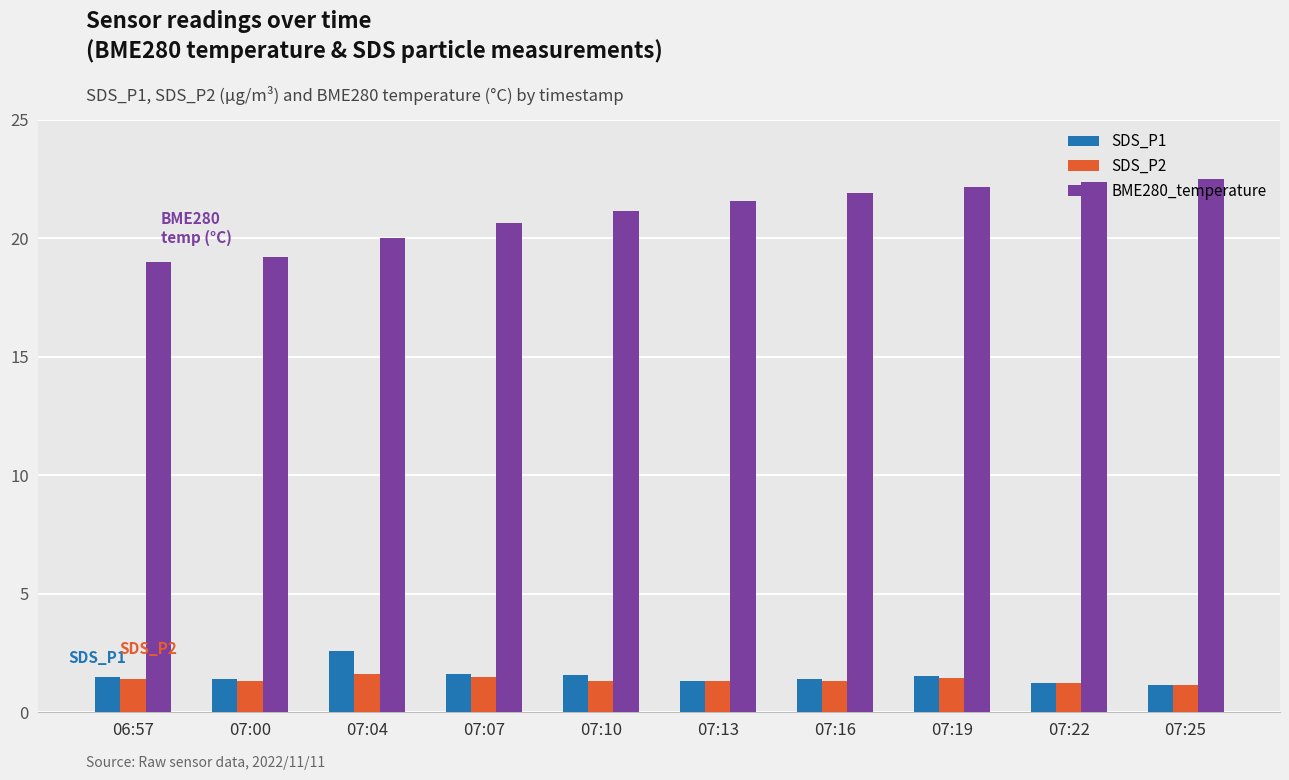

At 07:10, list the series in order from largest to smallest.

BME280_temperature, SDS_P1, SDS_P2